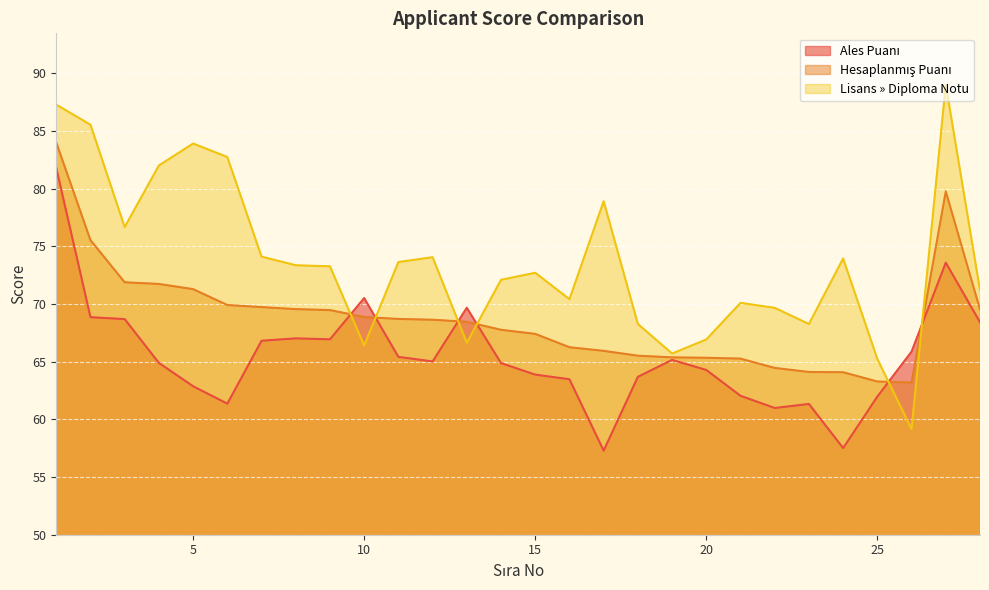

What is the sum of the Lisans » Diploma Notu values at 14 and 3?

148.8